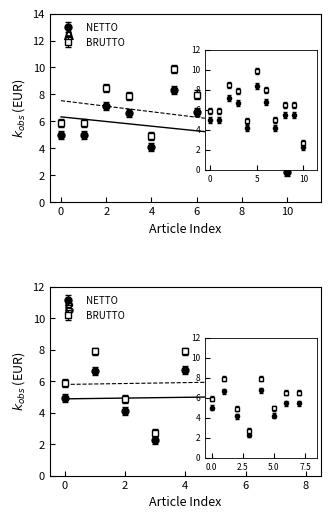

What is the difference between the maximum and minimum values in the NETTO series?

6.1